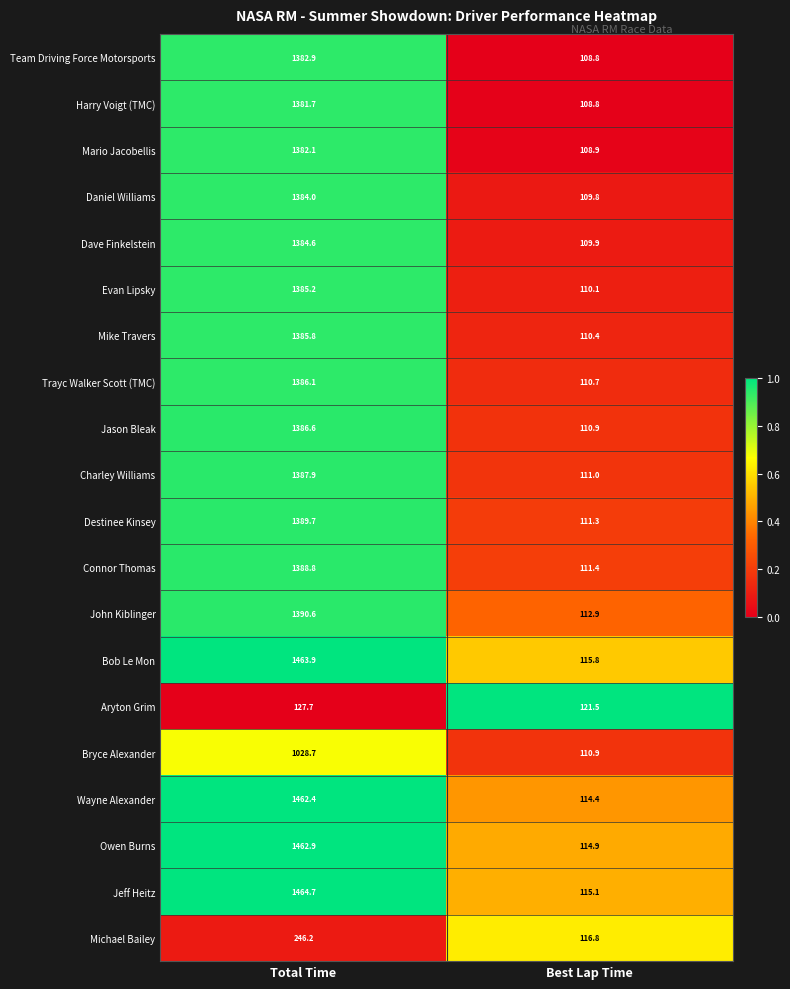

What is the greatest value displayed?

1464.7